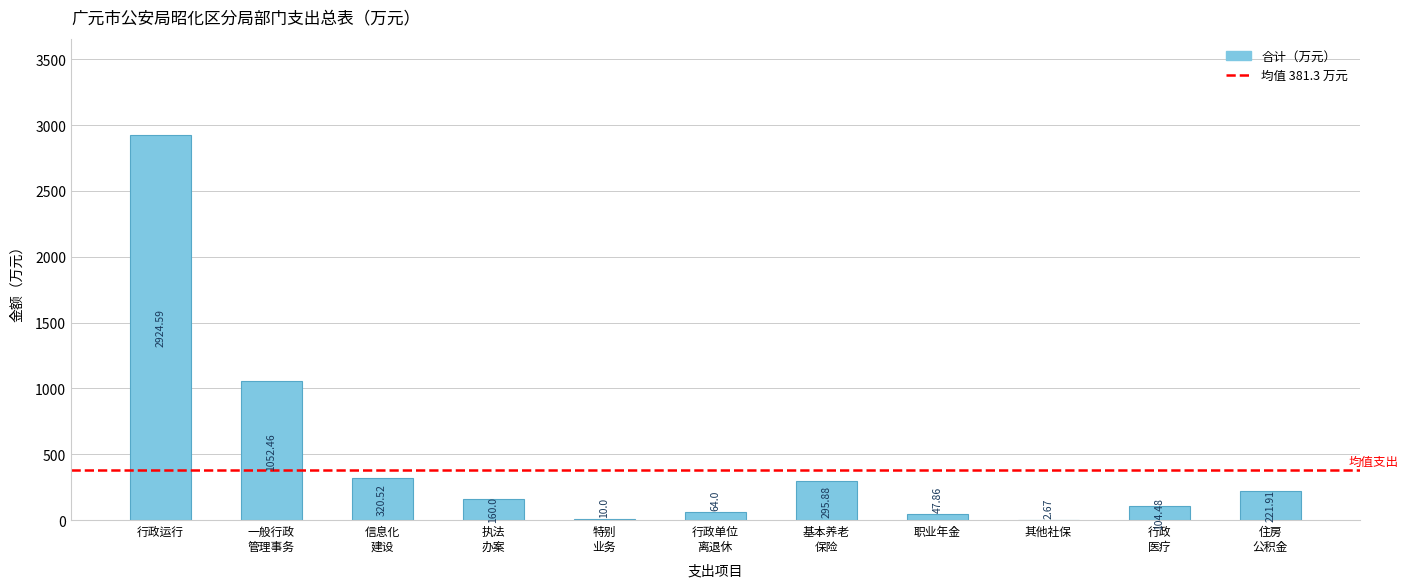

How many categories are shown in the chart?

11